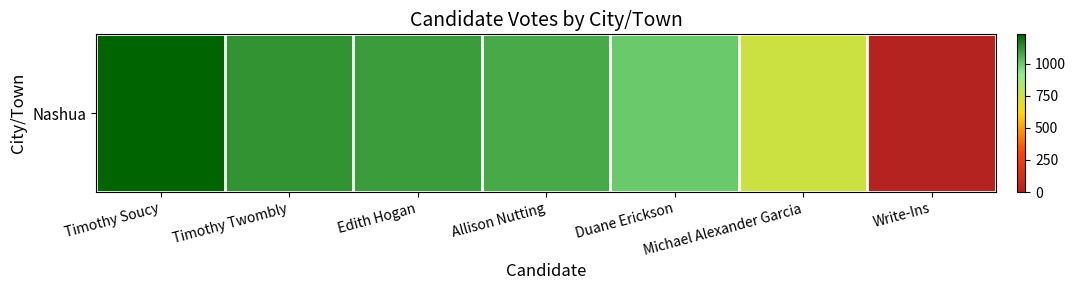

How many data points does each series have?

7